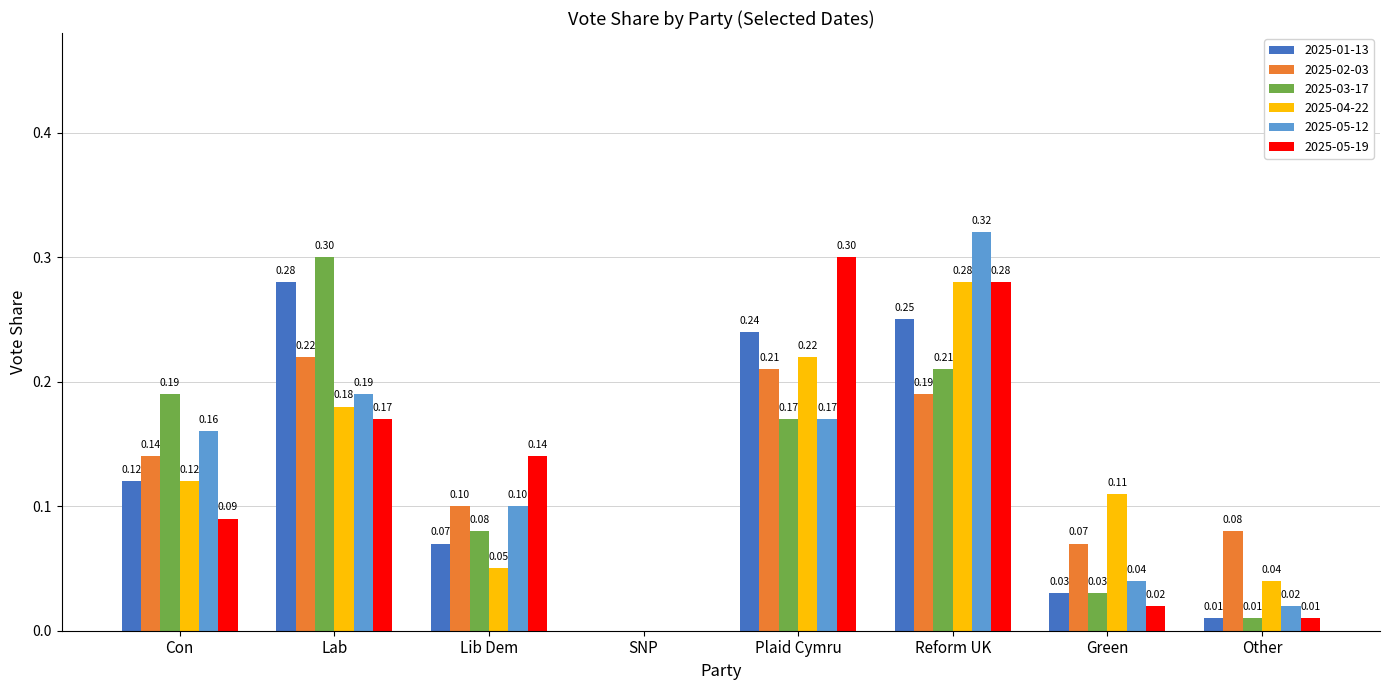

Which category has the highest value in the 2025-04-22 series?

Reform UK